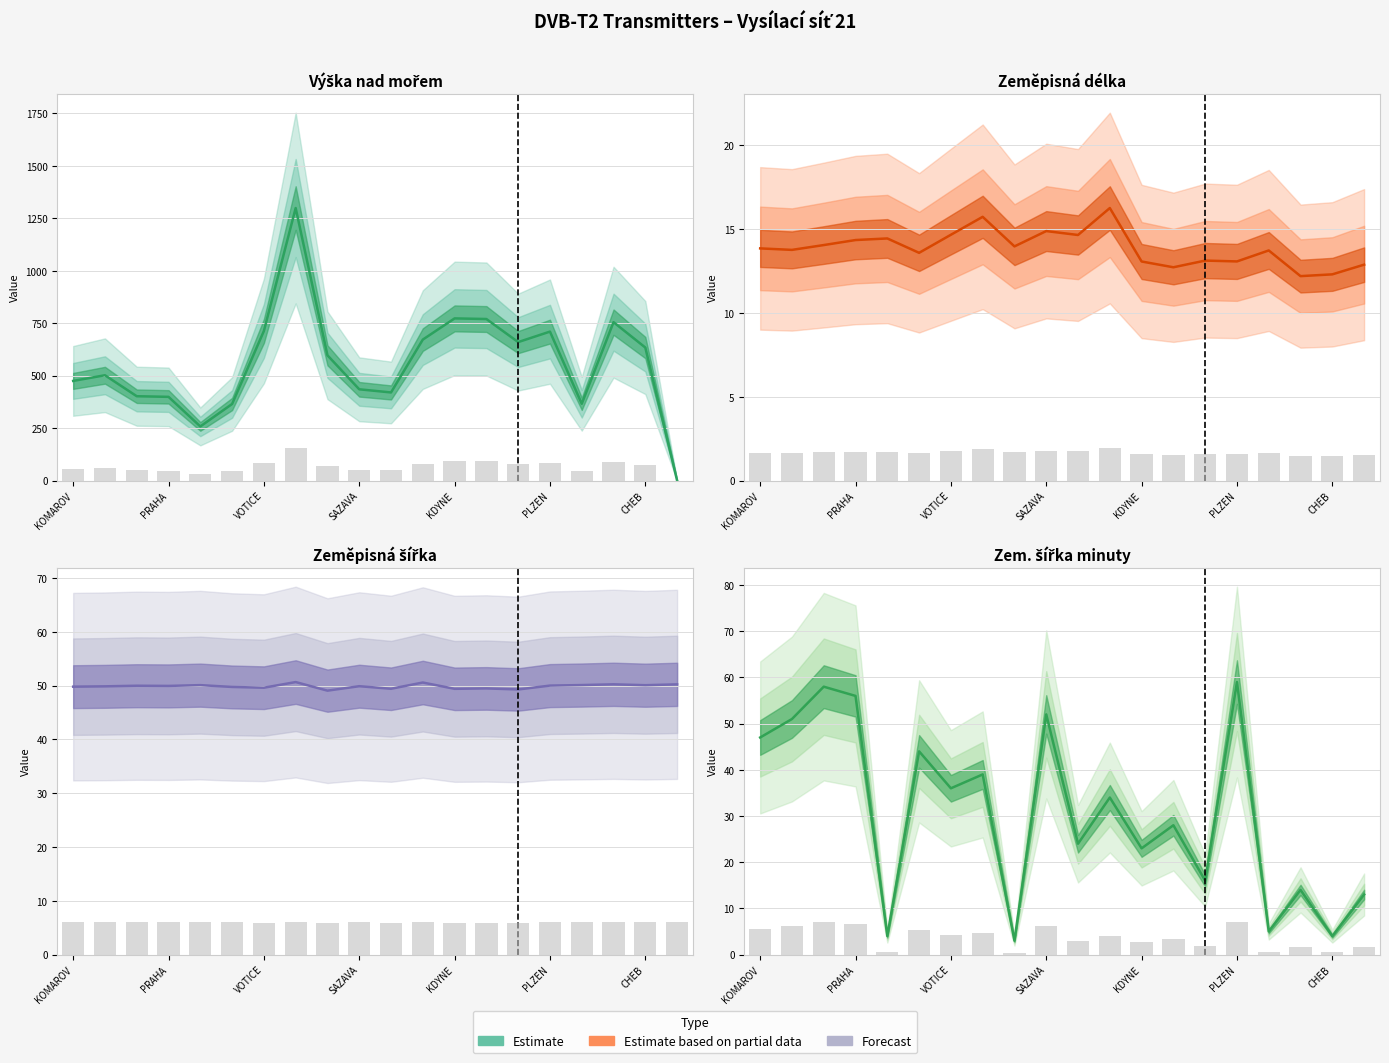

Where does the Zem. šířka minuty series first go above 34?

KOMAROV